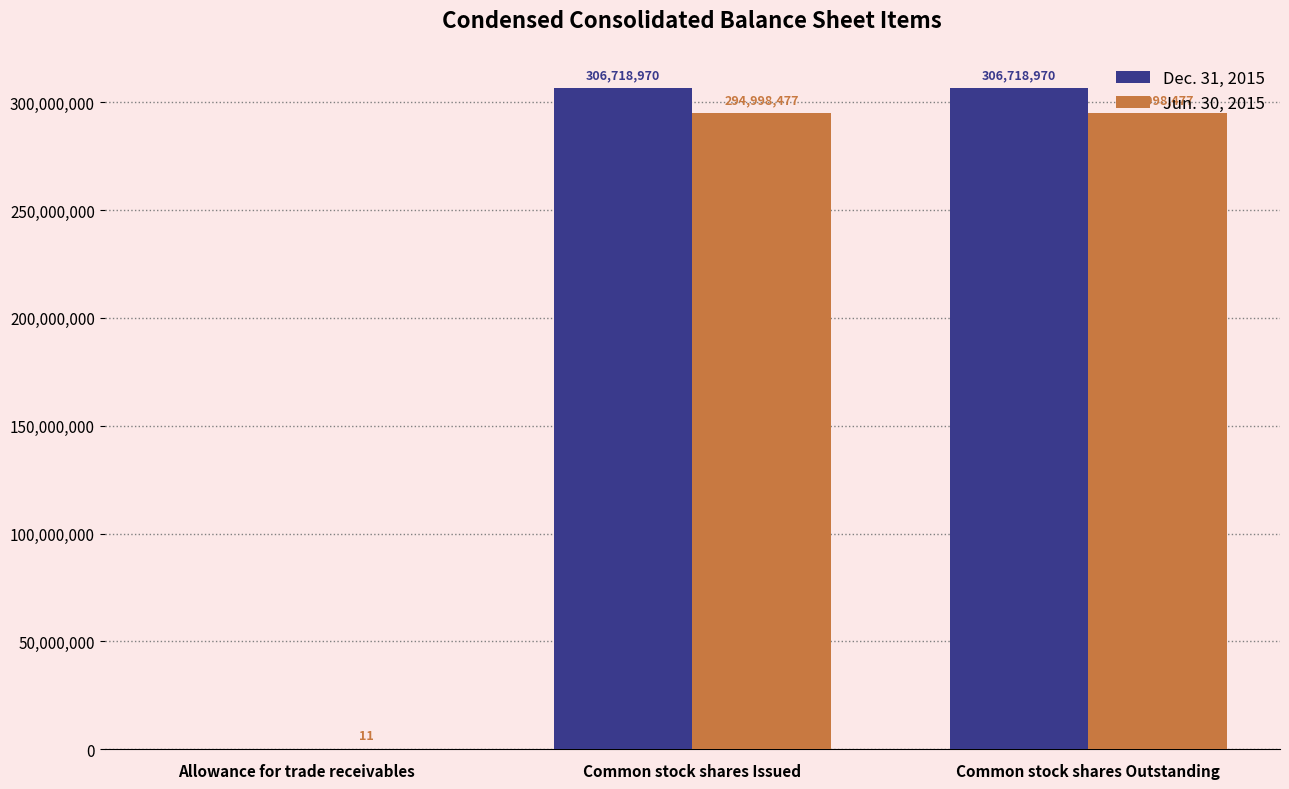

Reading right to left, transcribe all the data shown in this chart.

Dec. 31, 2015: Common stock shares Outstanding=306718970	Common stock shares Issued=306718970	Allowance for trade receivables=0
Jun. 30, 2015: Common stock shares Outstanding=294998477	Common stock shares Issued=294998477	Allowance for trade receivables=11